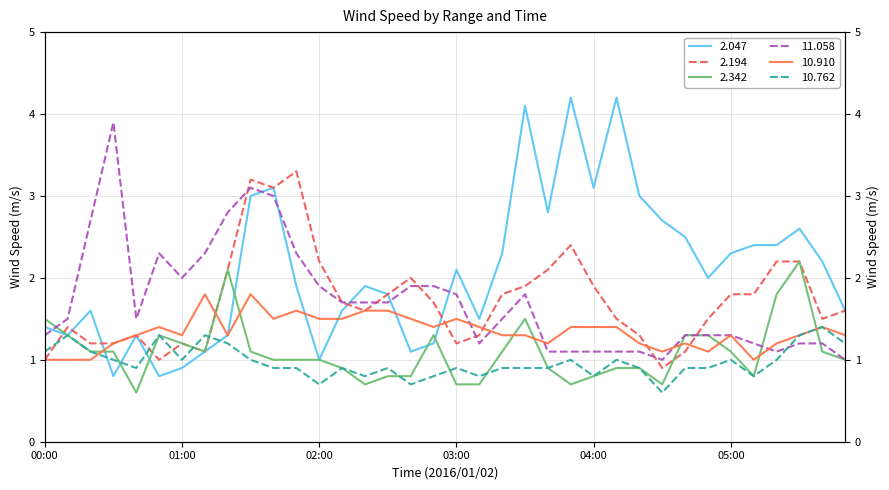

How many data points in 10.910 are above 1?

32